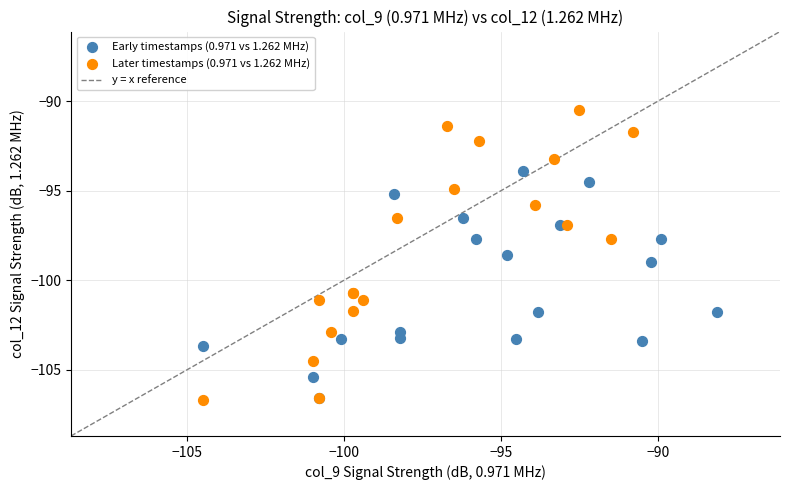

Which series reaches the maximum Y coordinate?

Later timestamps (0.971 vs 1.262 MHz)